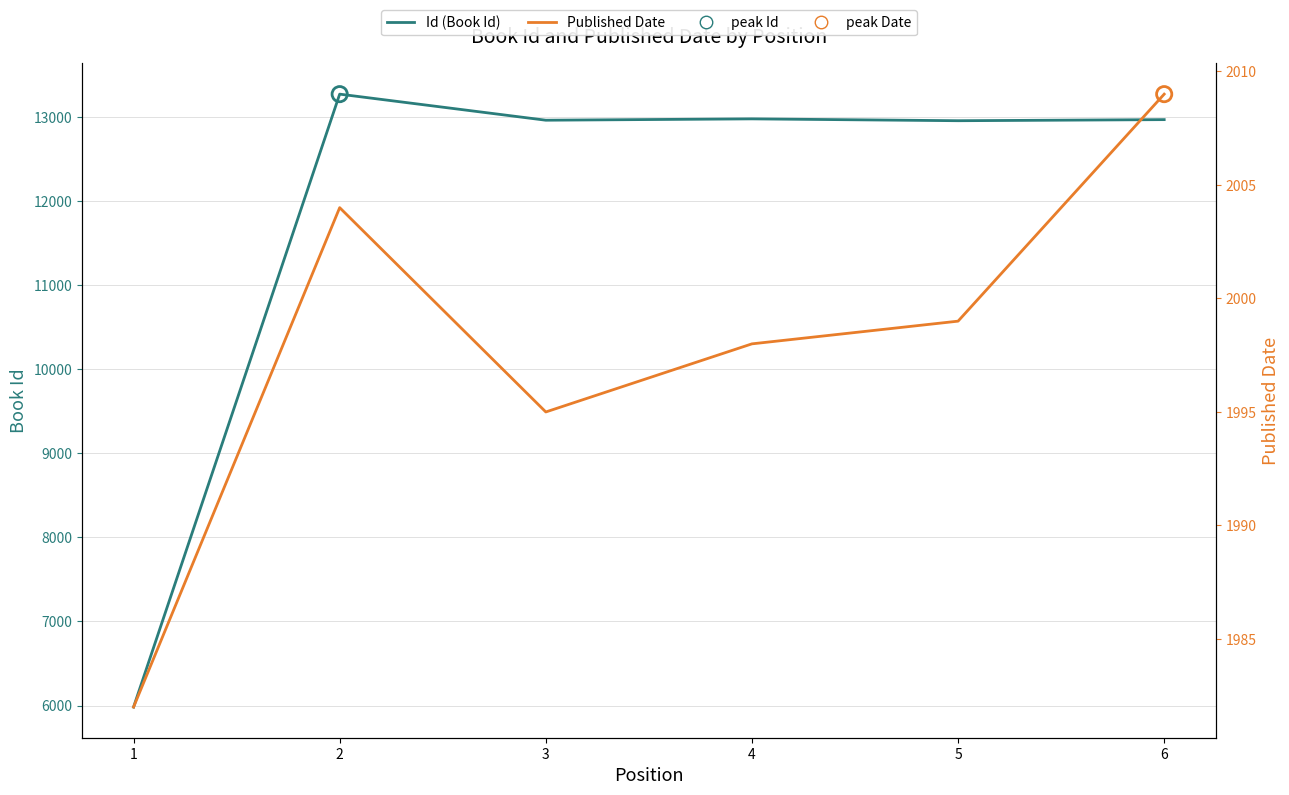

At which category is the sum across all series the highest?

2